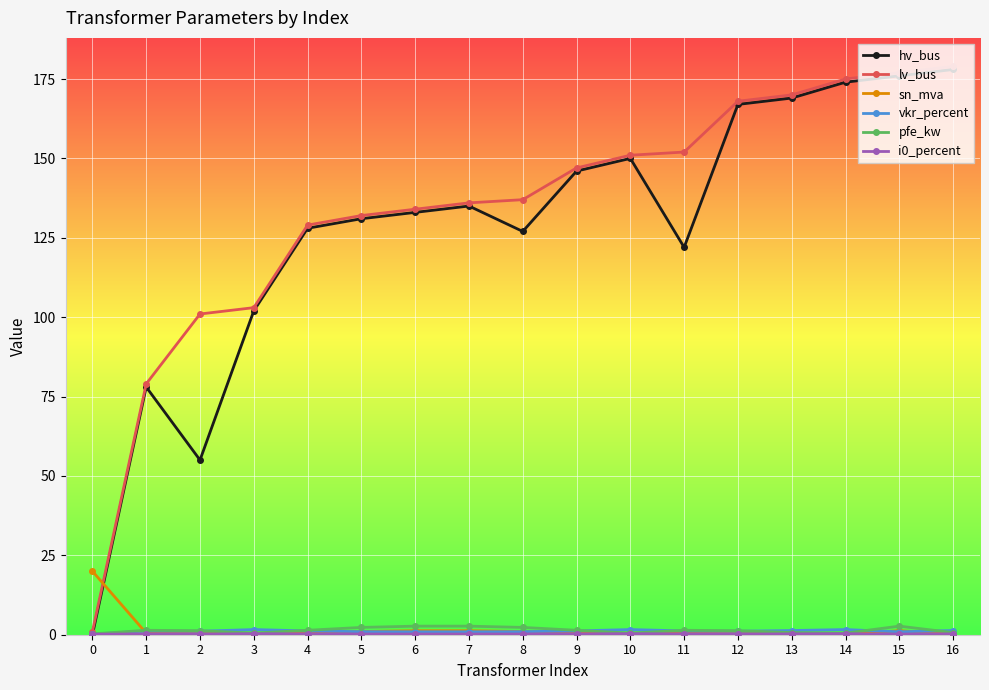

Is the value of hv_bus at 2 greater than the value of sn_mva at 4?

Yes